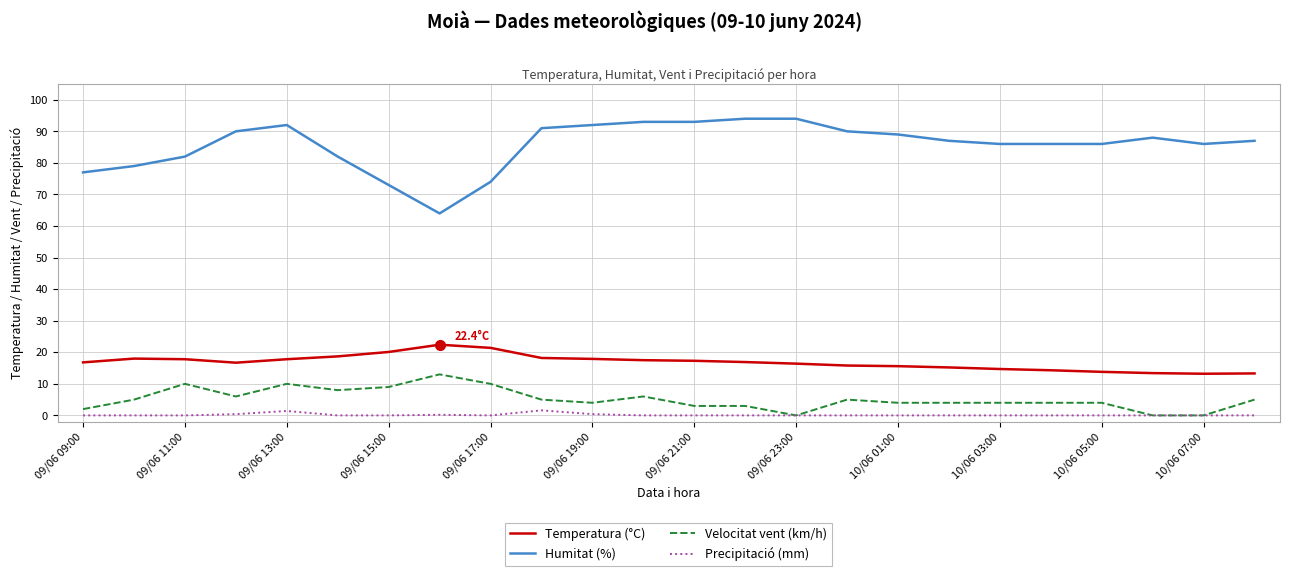

What is the highest value of the Velocitat vent (km/h) series?

13.0